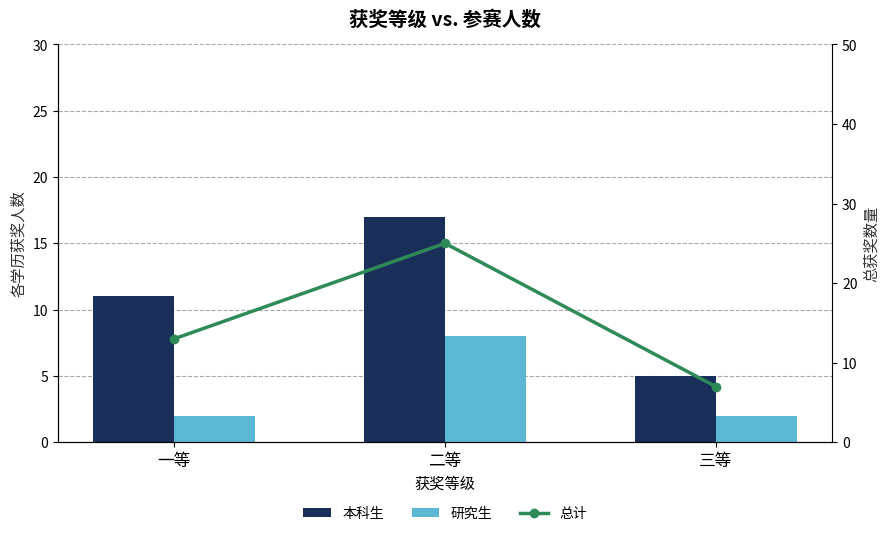

What is the average value of the 研究生 series?

4